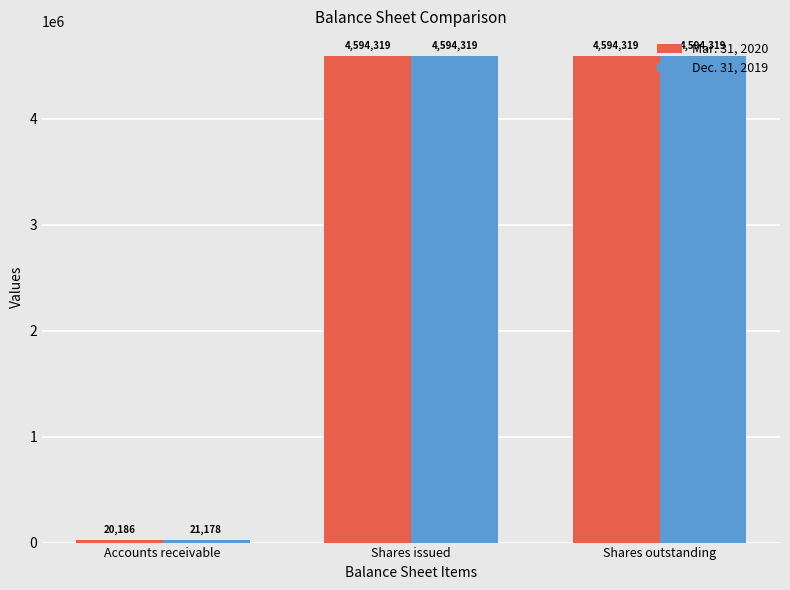

The Dec. 31, 2019 series shows 4594319 at Shares issued. True or false?

True